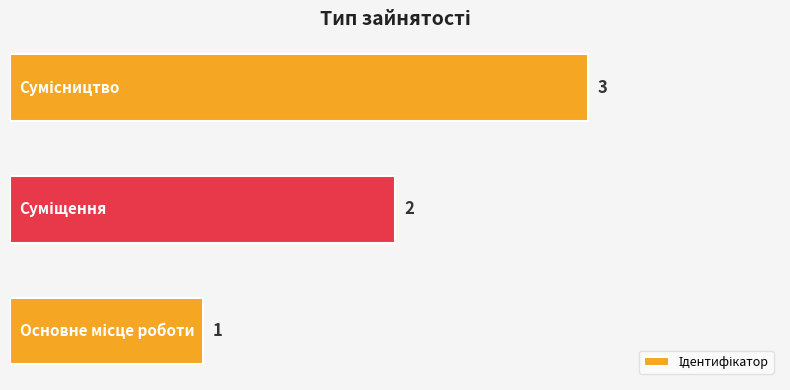

What is the average value?

2